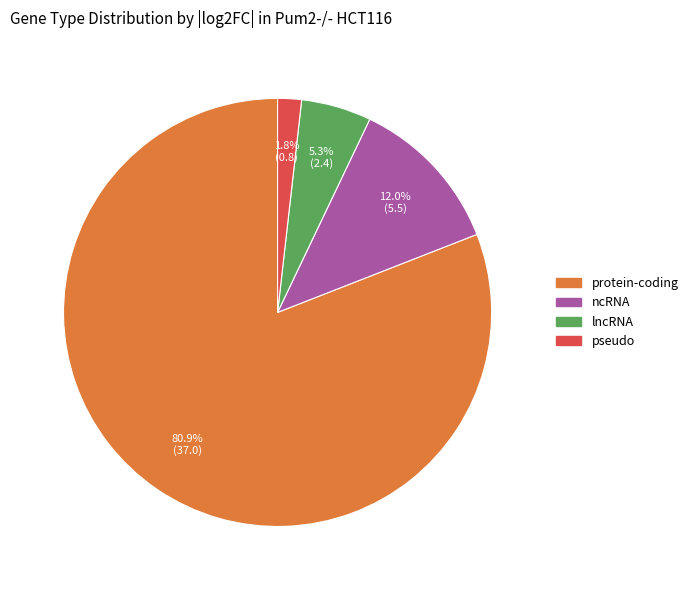

Is there a majority slice in this chart?

Yes